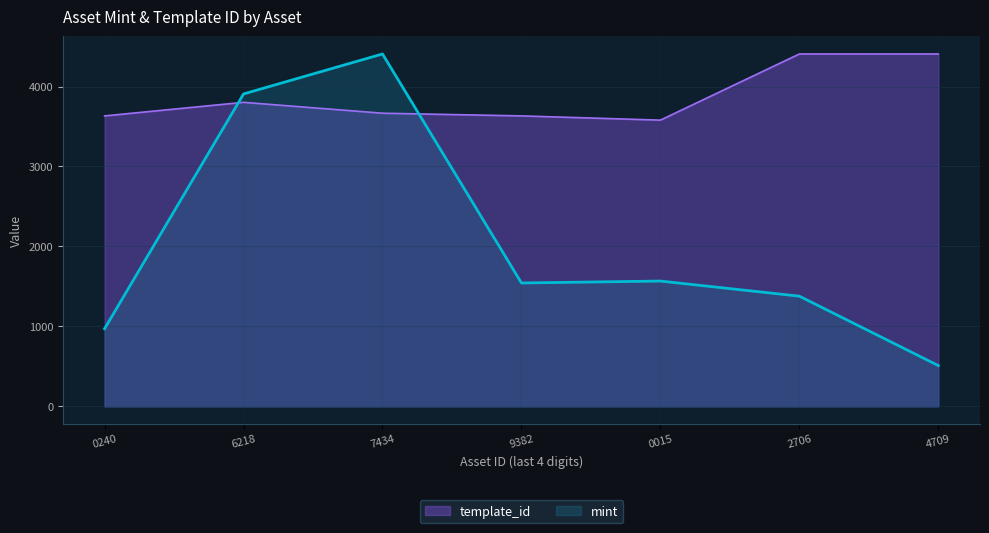

At which label is template_id closest to 3993?

6218